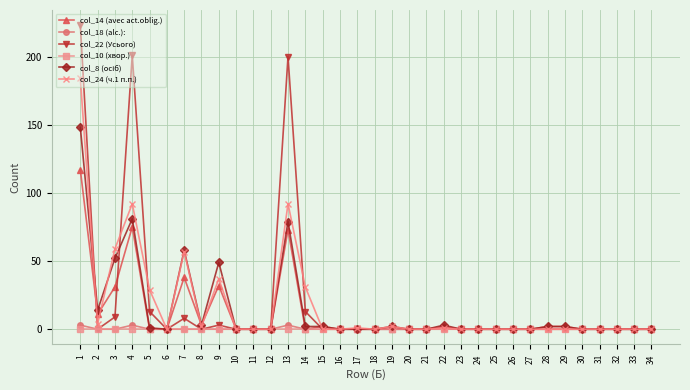

Count the number of data series in this chart.

6